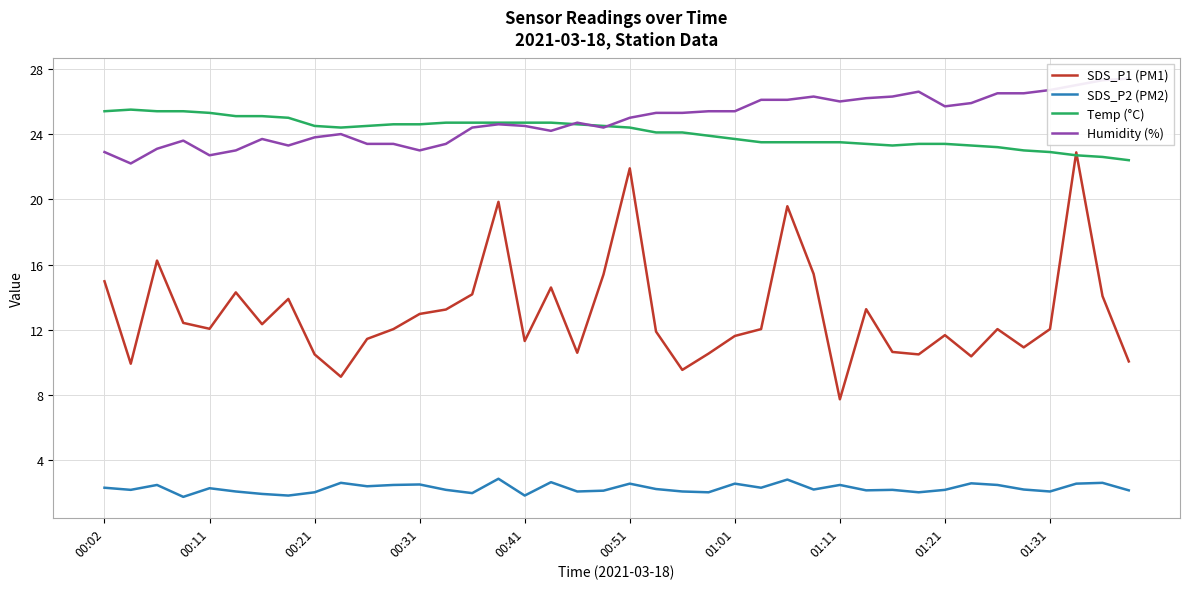

What is the average value of the Humidity (%) series?

24.9